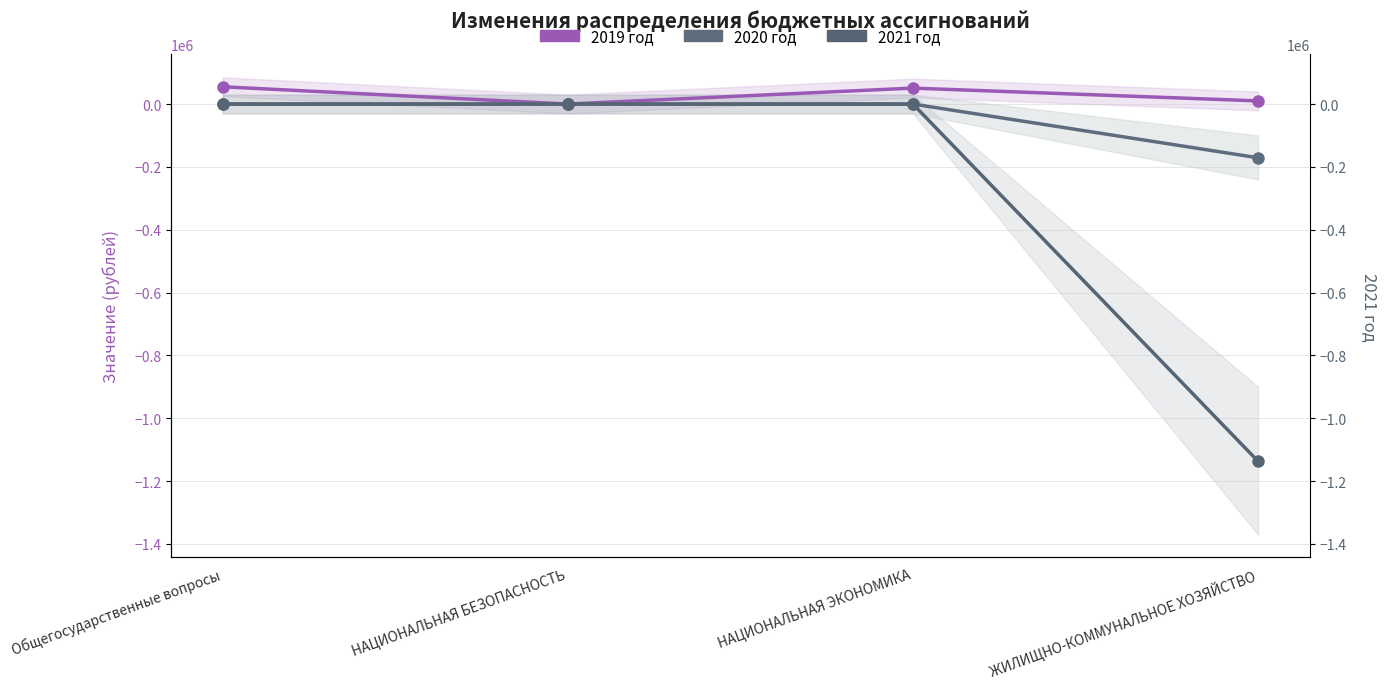

Is this an area chart (filled region under the line)?

No